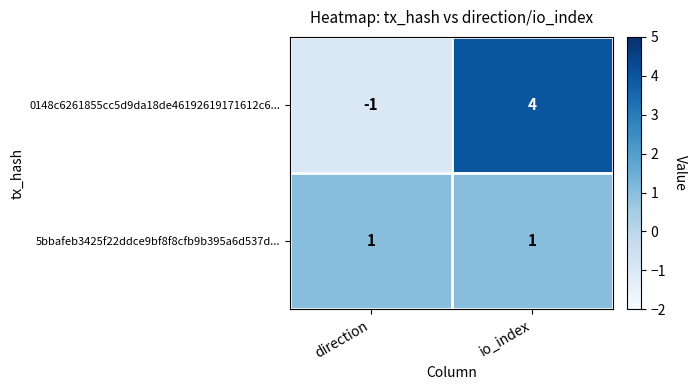

What is the difference between the maximum and minimum values in the 0148c6261855cc5d9da18de46192619171612c6... series?

5